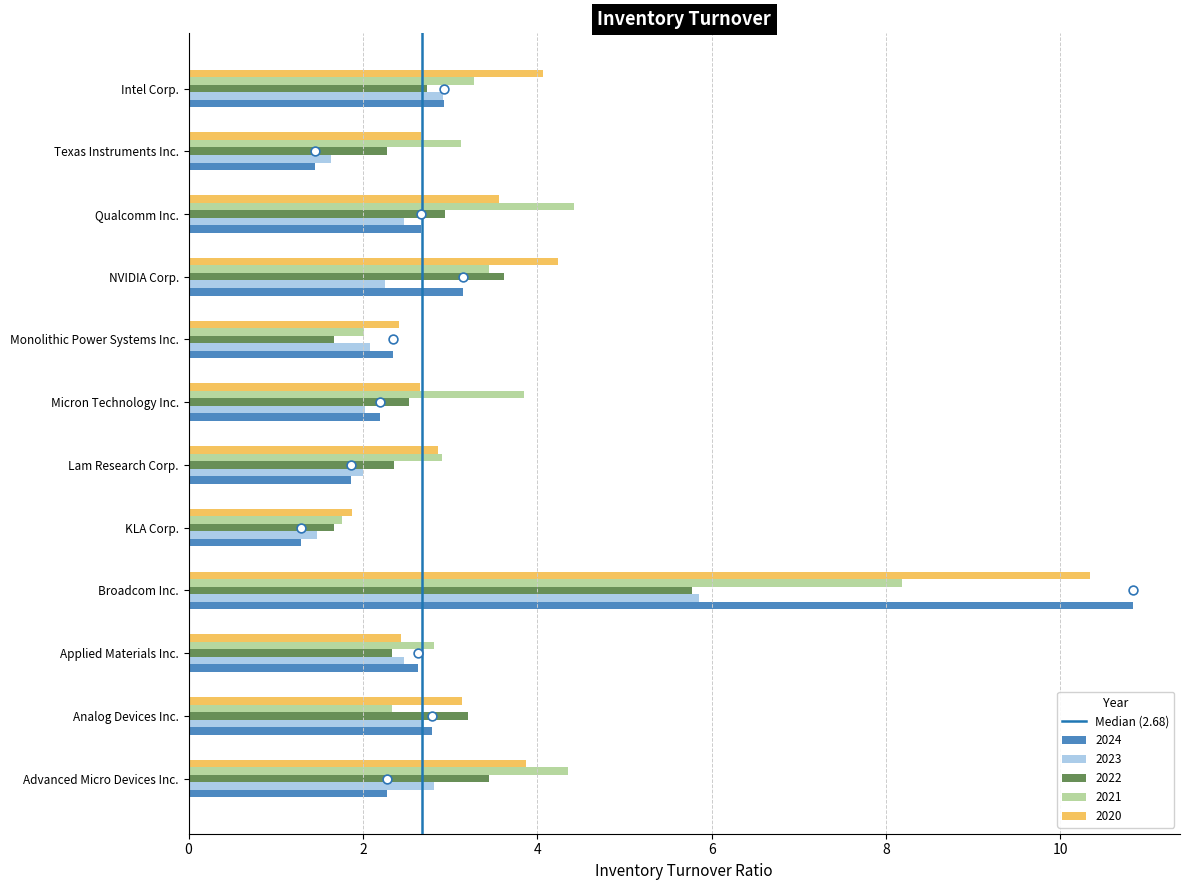

What is the sum of all 2024 values?

36.4